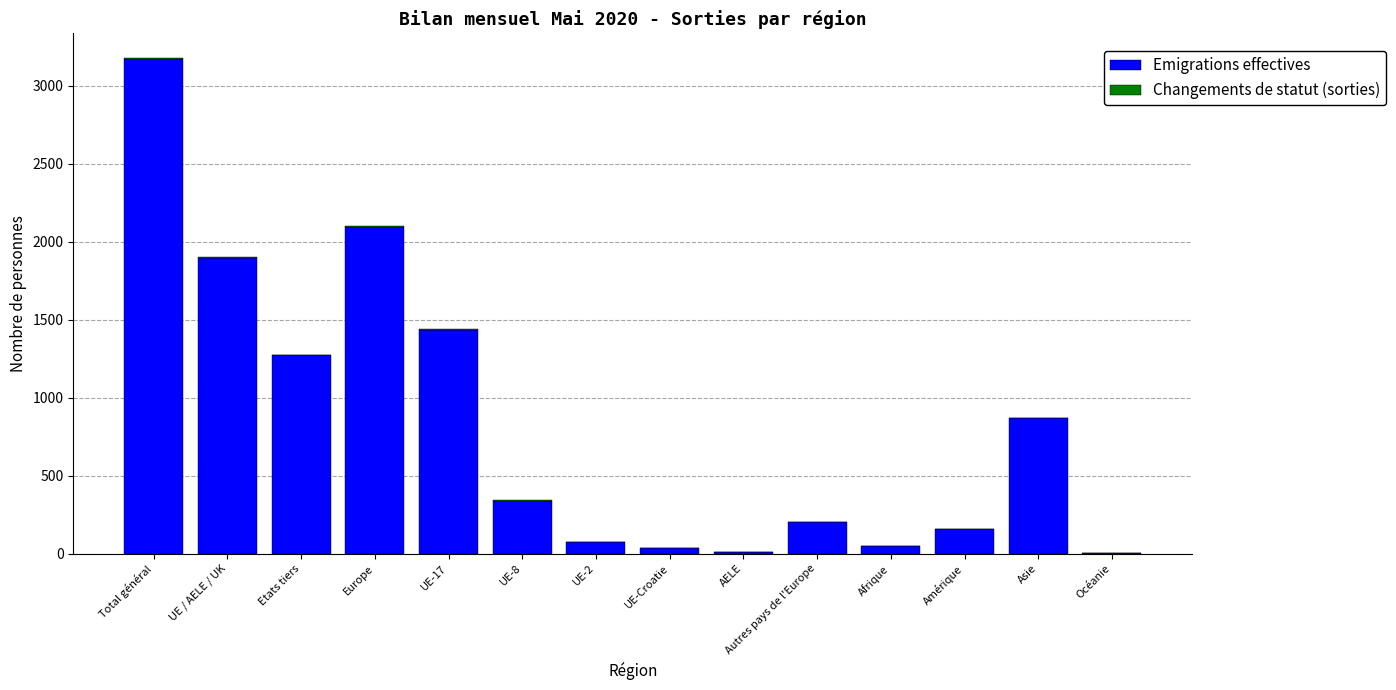

The value of Emigrations effectives at Europe is 2095. True or false?

True